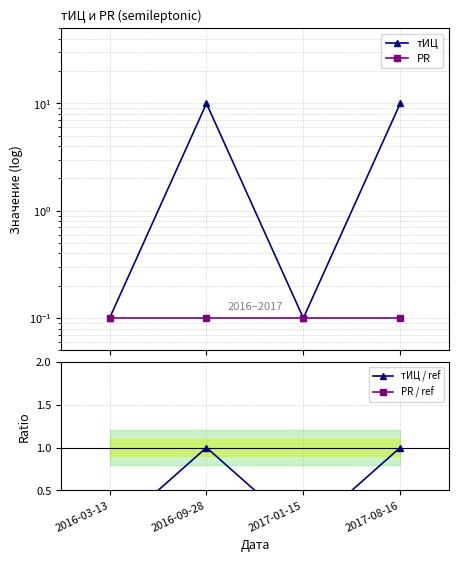

The value of тИЦ / ref at 2016-03-13 is -0.5. True or false?

False